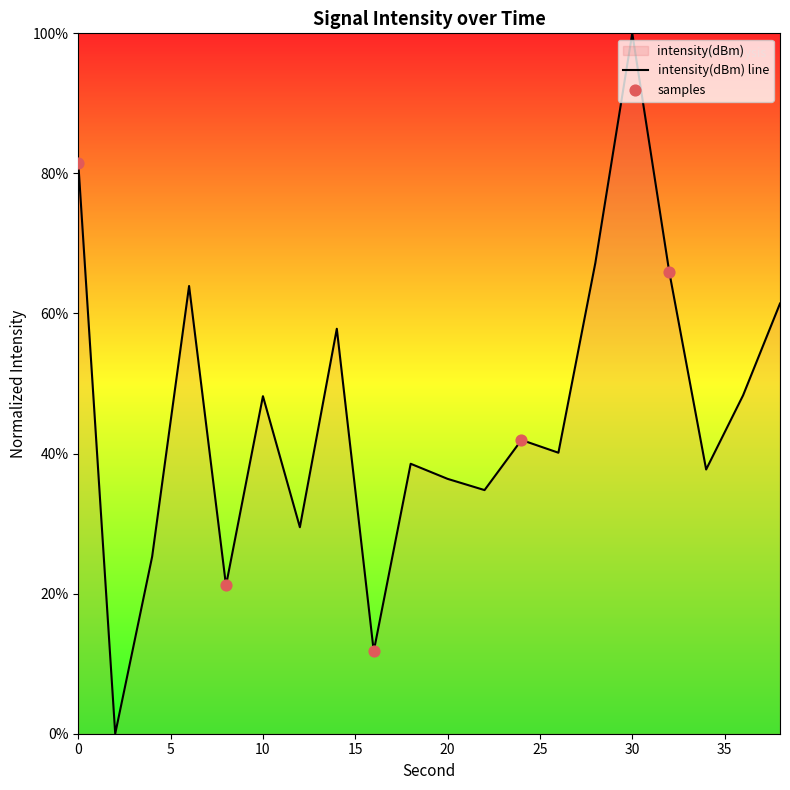

What is the change in value from 24 to 36?

+6.4